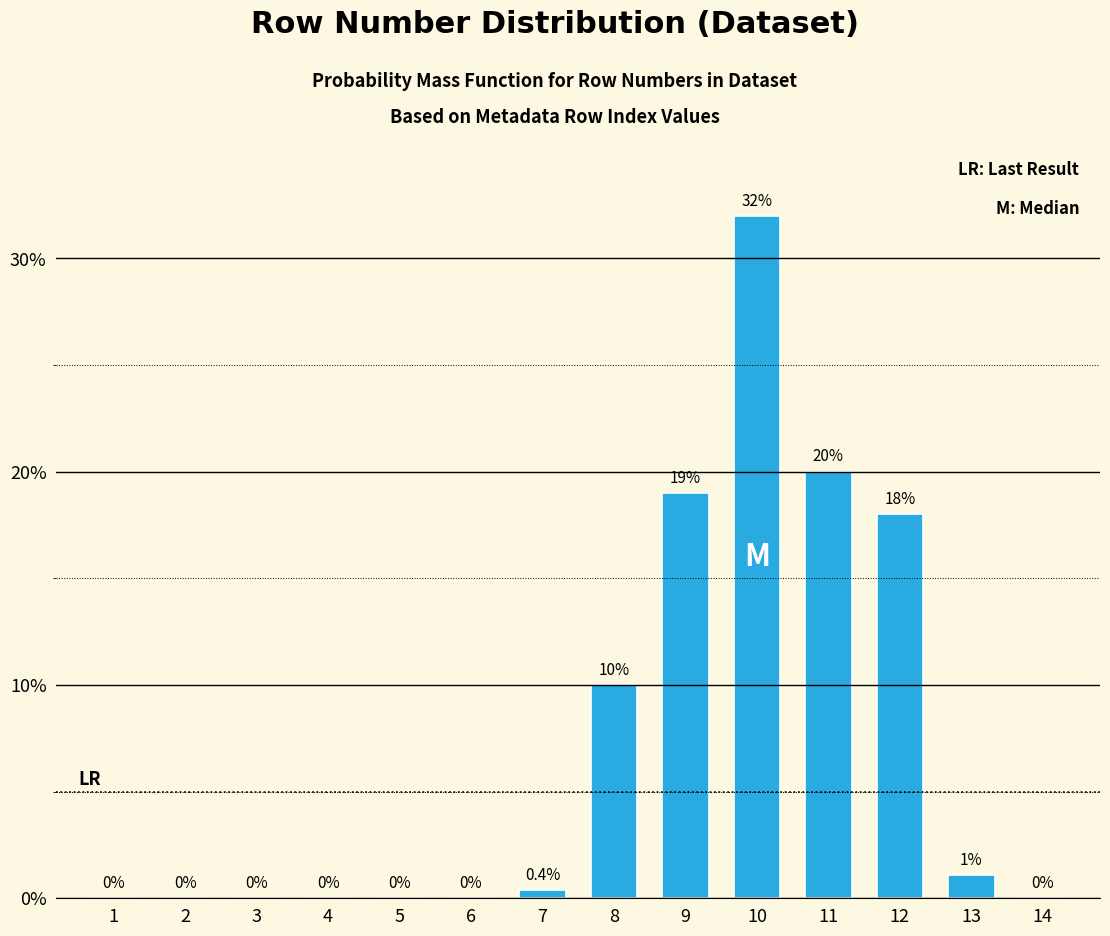

Reading left to right, list all the values displayed in this chart.

1=0.0	2=0.0	3=0.0	4=0.0	5=0.0	6=0.0	7=0.4	8=10.0	9=19.0	10=32.0	11=20.0	12=18.0	13=1.1	14=0.0